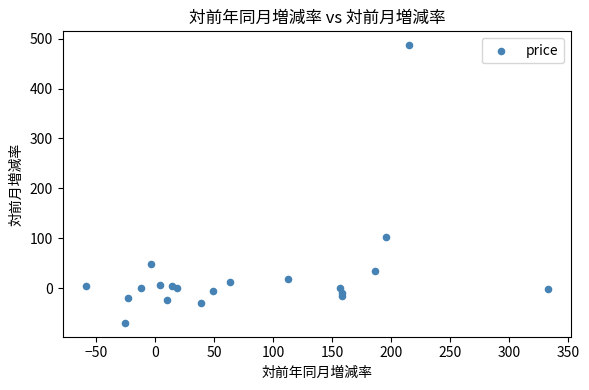

What Y value in the scatter plot is closest to 208?

102.8